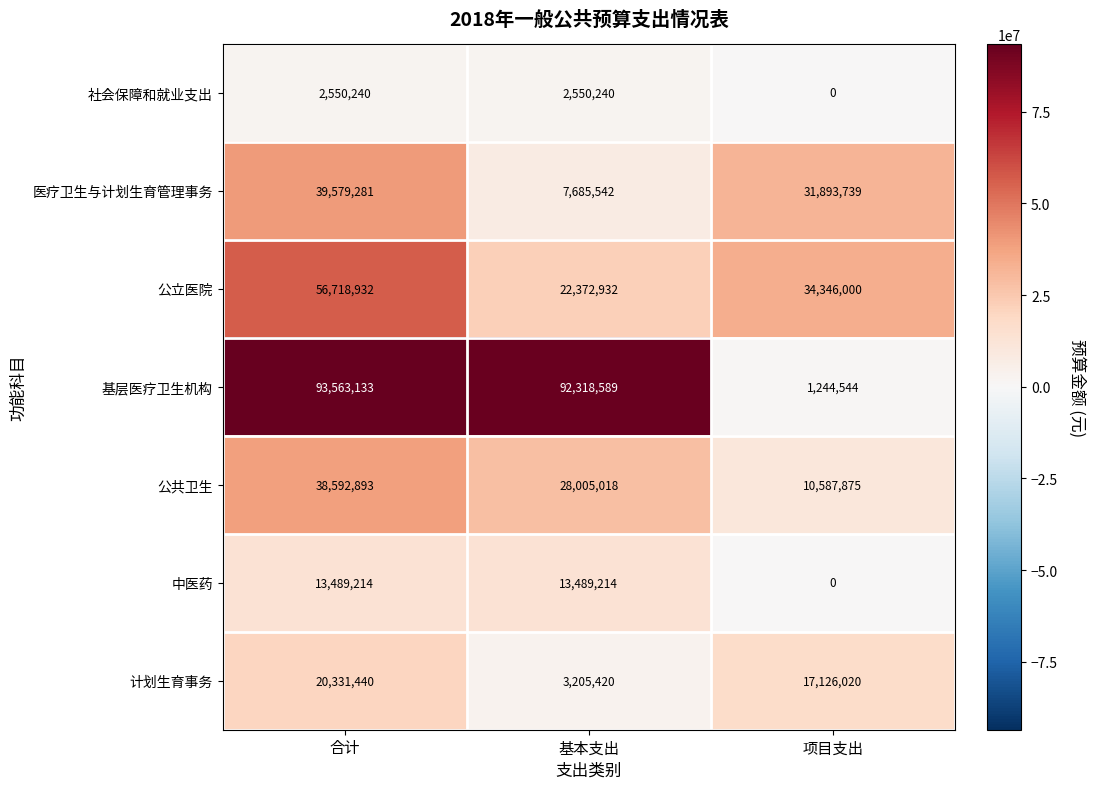

True or false: 基层医疗卫生机构 has a value of 93563133 at 合计.

True